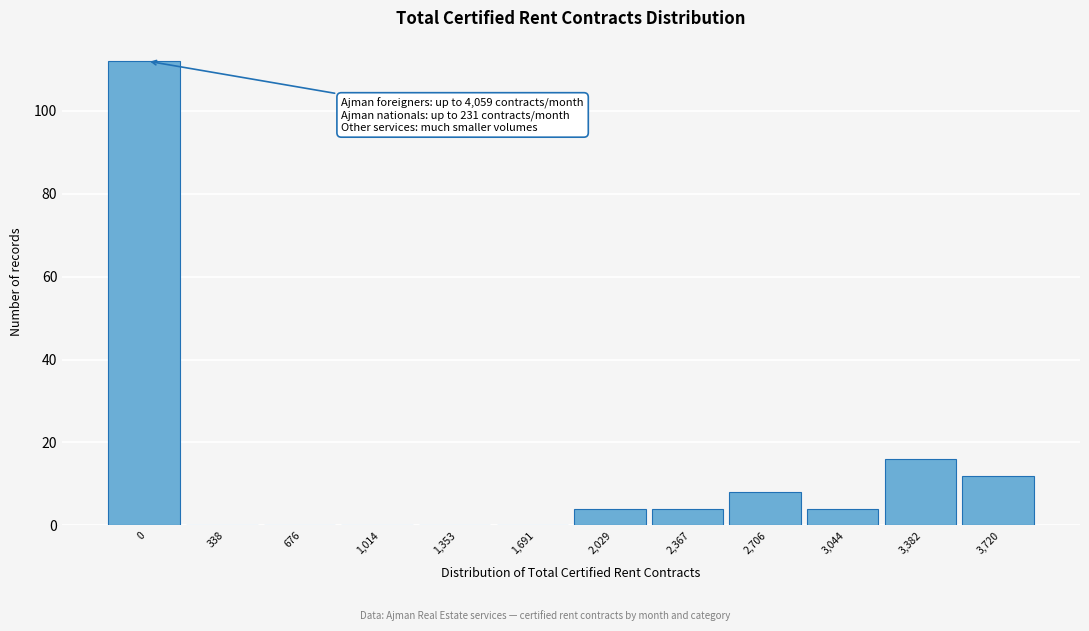

Reading left to right, transcribe all the data shown in this chart.

0=112	338=0	676=0	1,014=0	1,353=0	1,691=0	2,029=4	2,367=4	2,706=8	3,044=4	3,382=16	3,720=12